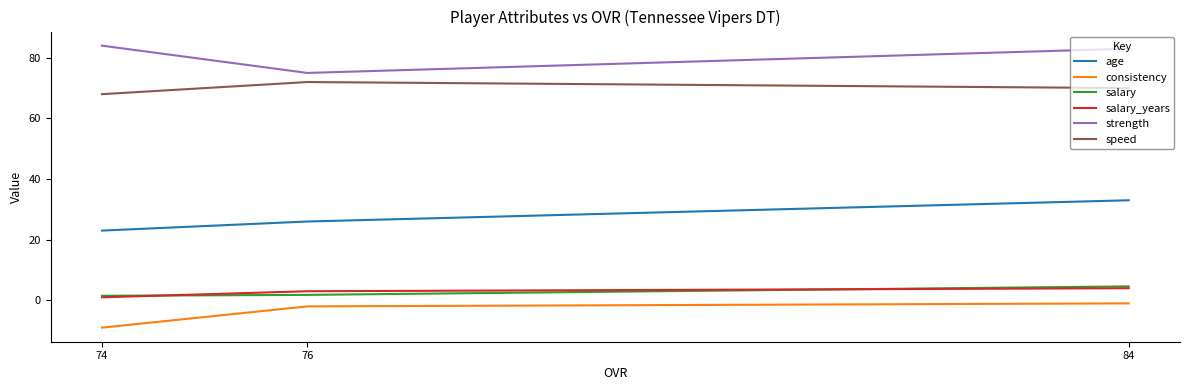

The consistency series shows -2.0 at 76. True or false?

True